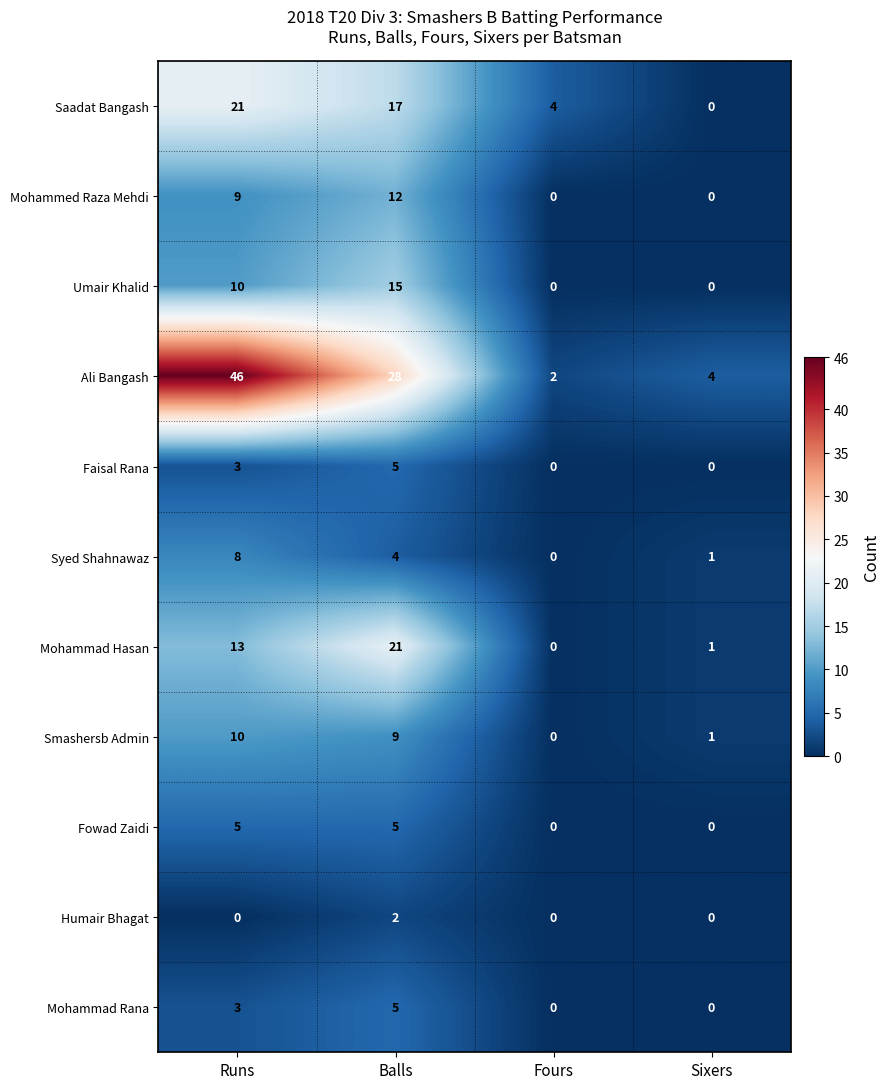

What is the difference between the maximum and minimum values in the Umair Khalid series?

15